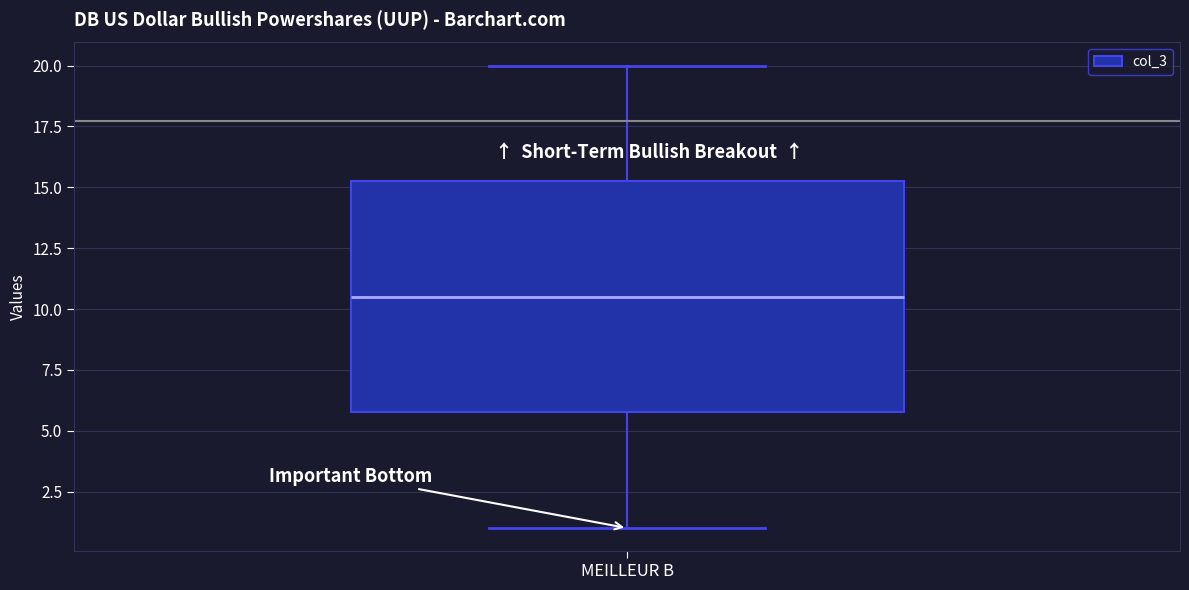

Transcribe this box plot: give where the median line is, the range the box spans, and where the two whiskers end, as read against the y-axis. The values are not printed on the chart, so give them approximately, as read against the axis.

median 10.5, box 6.0 to 15.5, whiskers 1.0 to 20.0